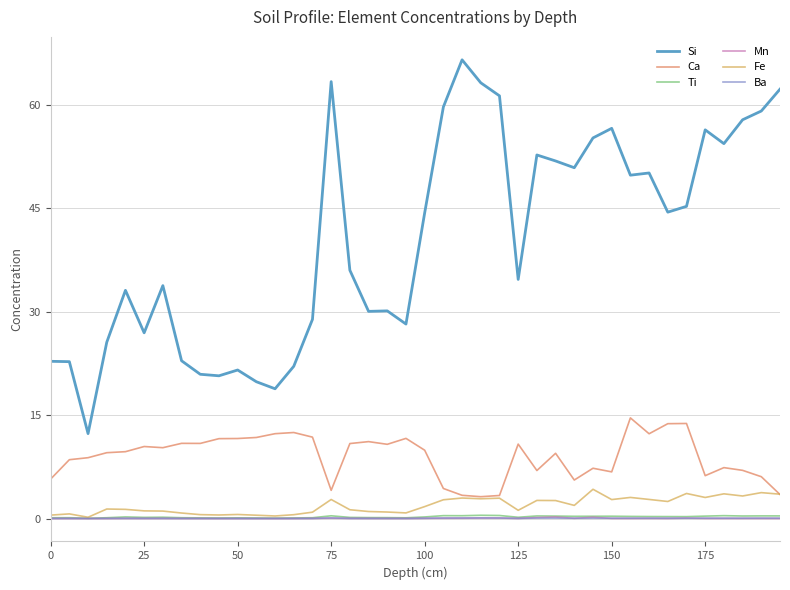

Which series has the largest range (max minus min)?

Si